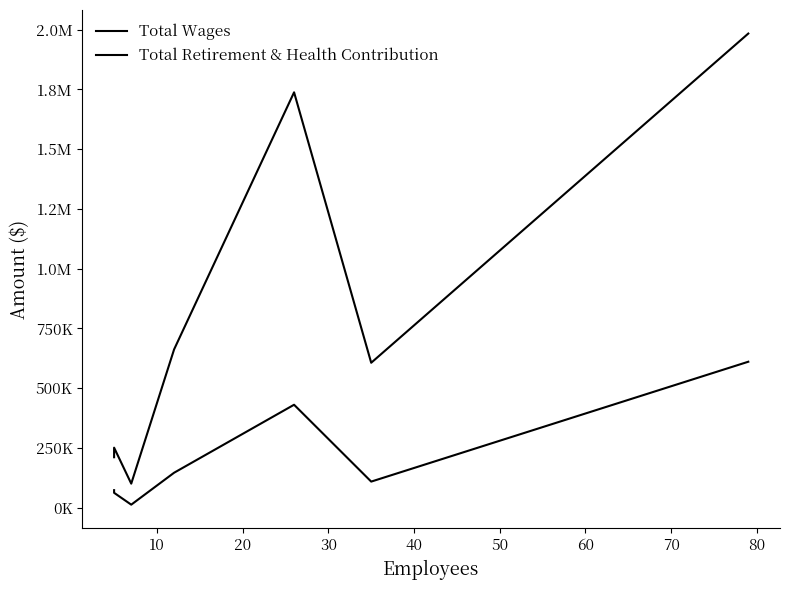

Which series has the largest range (max minus min)?

Total Wages